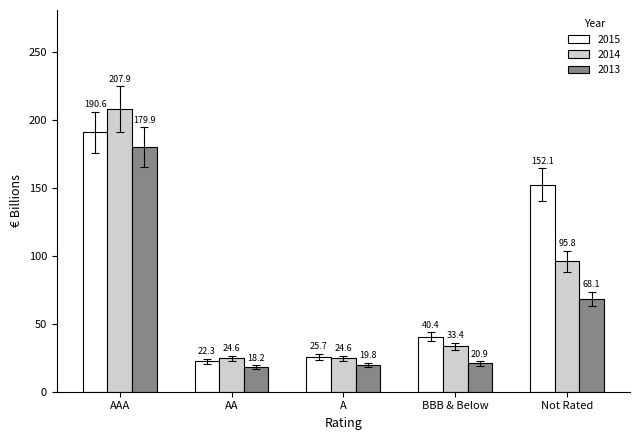

Reading left to right, list all the values displayed in this chart.

2015: 190.6	22.3	25.7	40.4	152.1
2014: 207.9	24.6	24.6	33.4	95.8
2013: 179.9	18.2	19.8	20.9	68.1